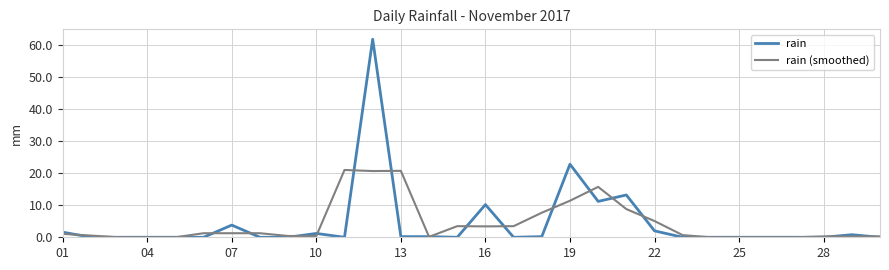

Which series has the largest range (max minus min)?

rain